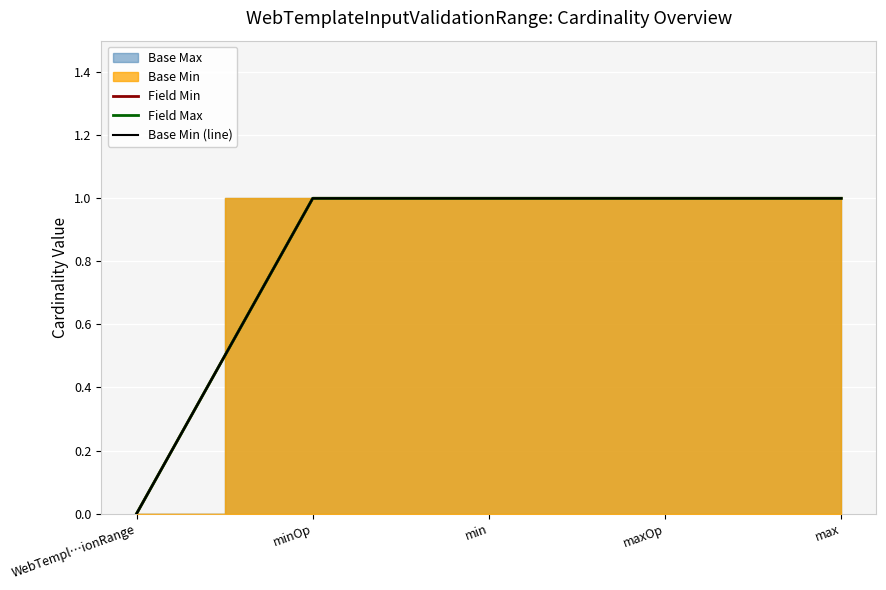

At how many categories does at least one series exceed 0?

4